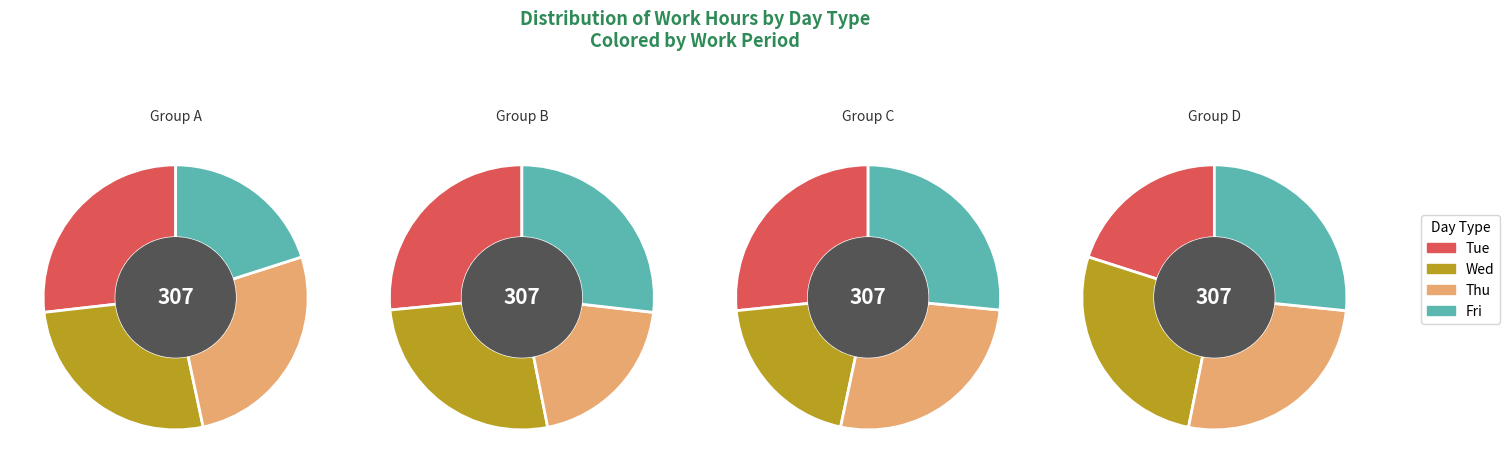

Does Fri account for over 50% of the chart?

No